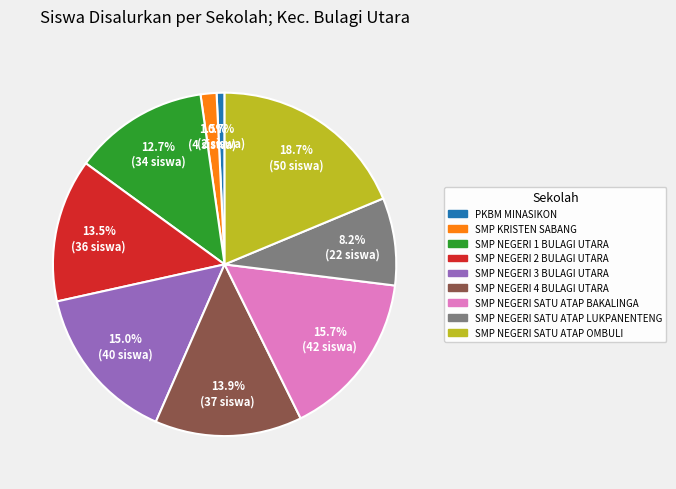

Does SMP NEGERI 1 BULAGI UTARA represent more than half of the total?

No